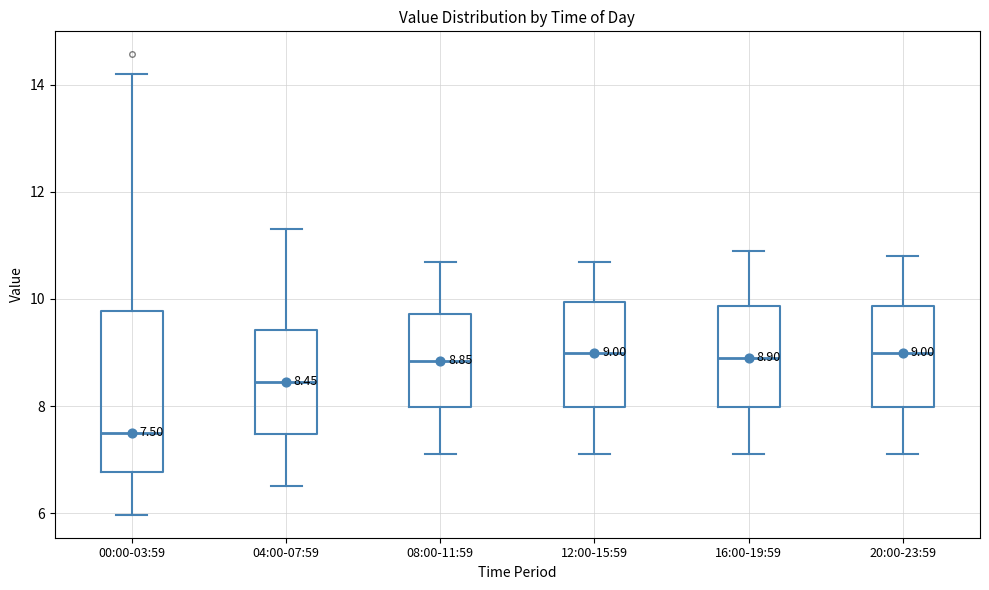

Which box's median line is the lowest?

00:00-03:59